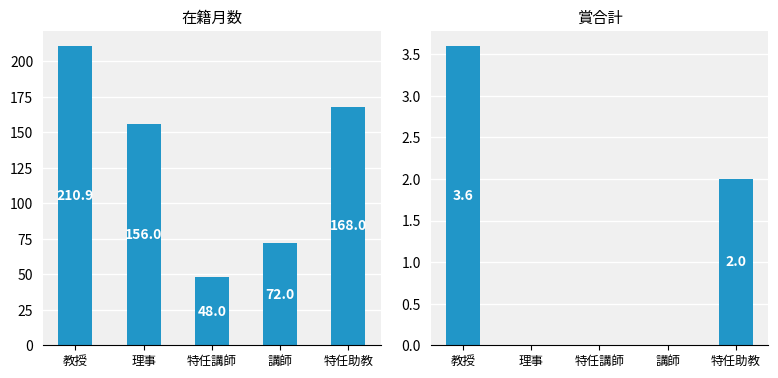

Is it true that 賞合計 equals 0.0 at 講師?

True